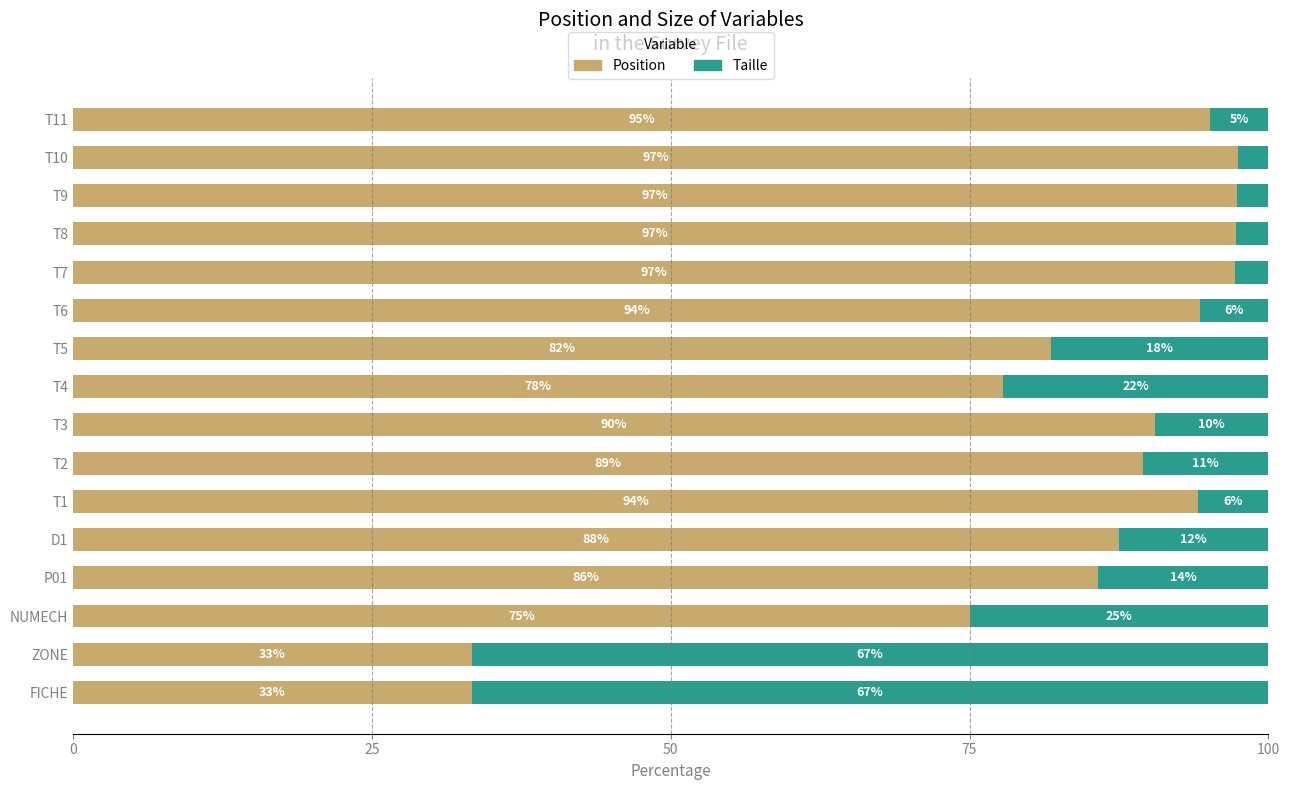

What is the difference between the maximum and minimum values in the Position series?

64.1